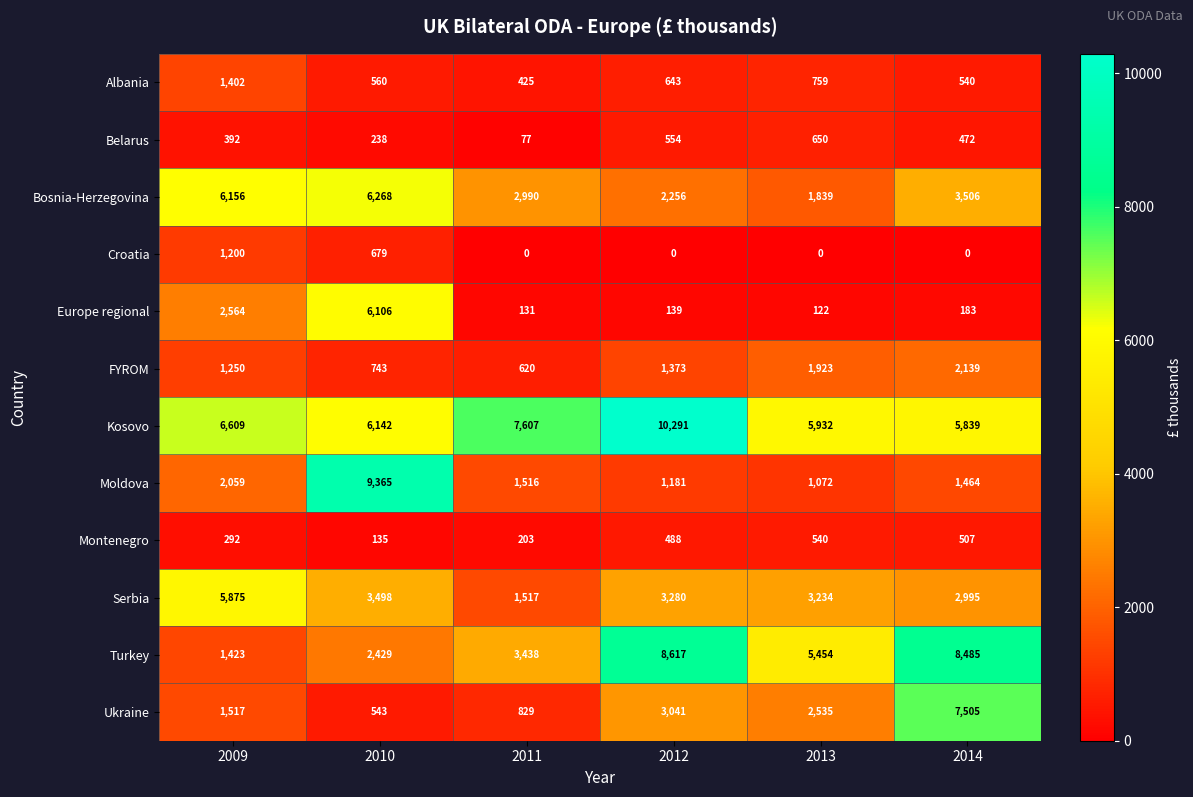

At which category is the sum across all series the highest?

2010